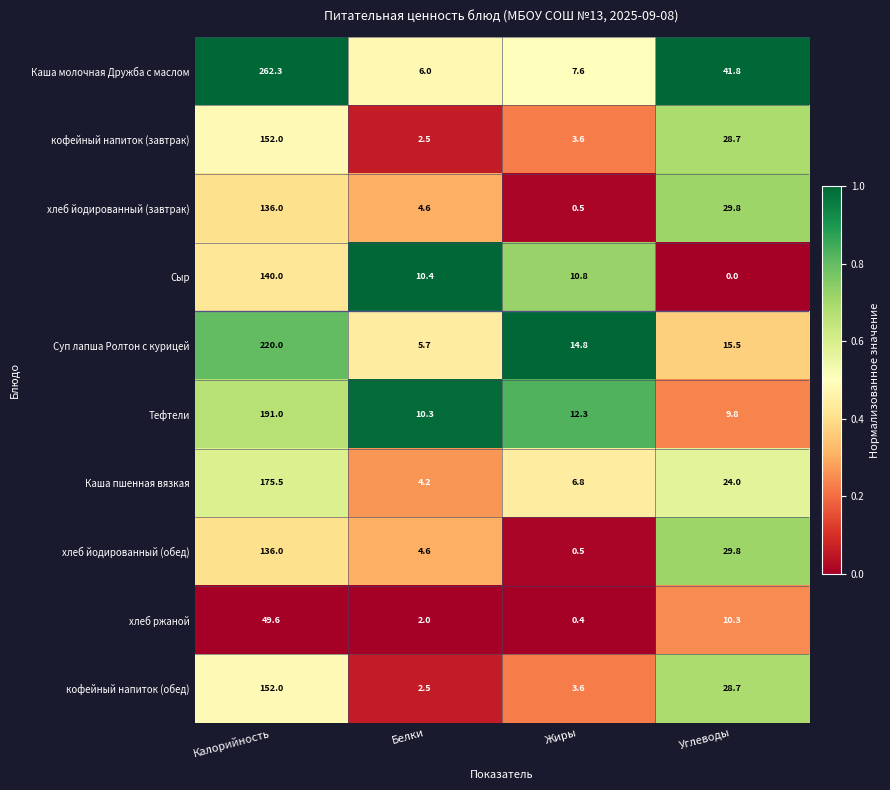

What is the total value across all series at Белки?

52.8